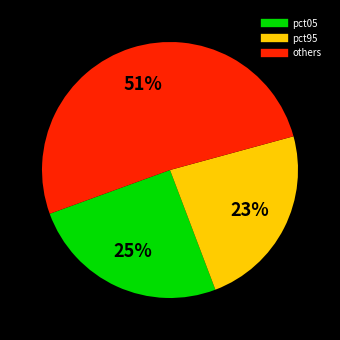

How many segments does this pie chart have?

3